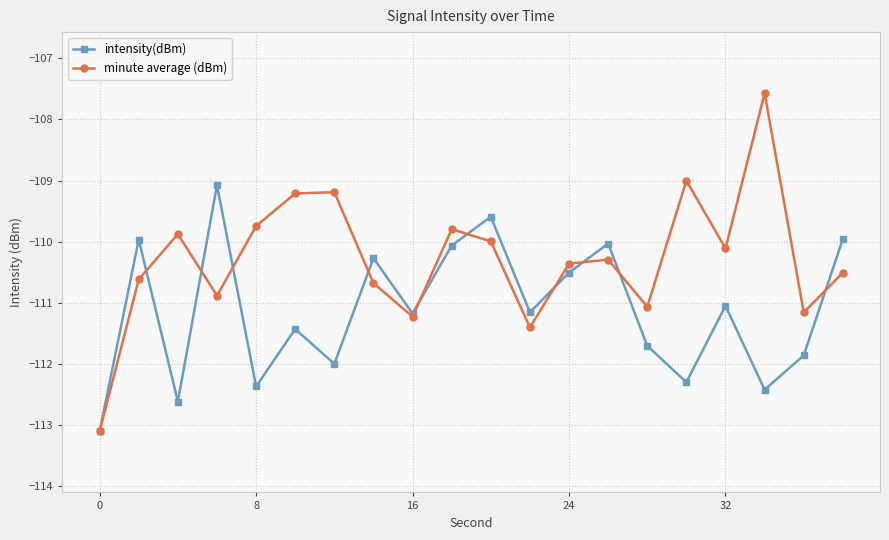

Which series has the largest range (max minus min)?

minute average (dBm)